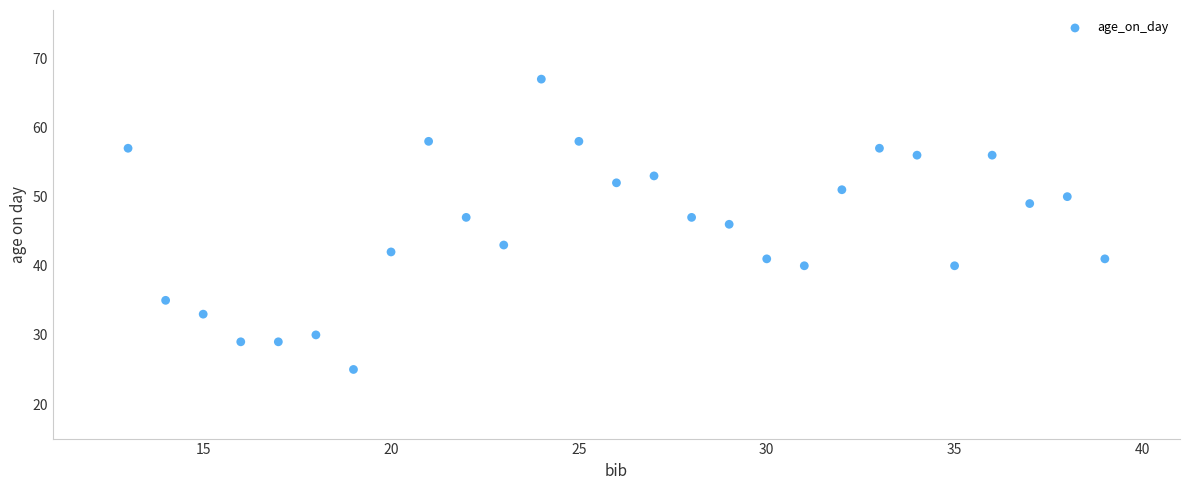

What is the range of X values (max minus min)?

26